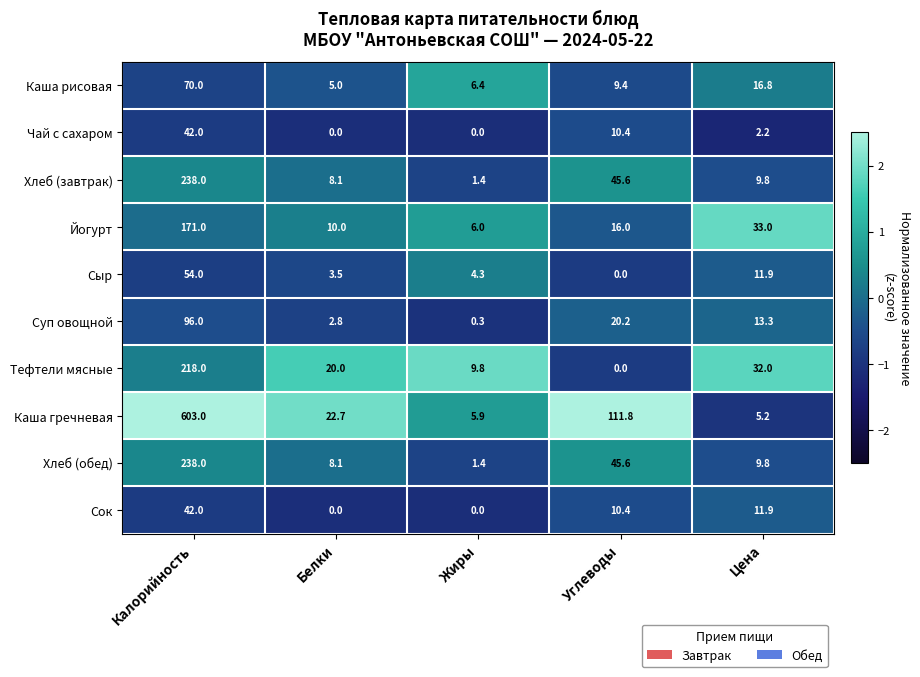

The Сыр series shows 11.9 at Цена. True or false?

True